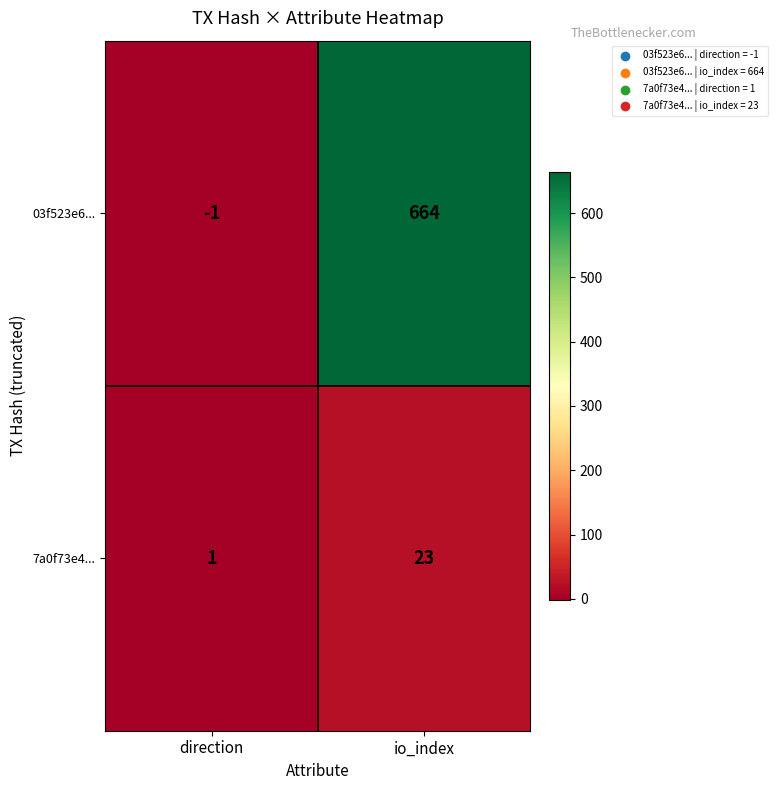

What is the total value across all series at io_index?

687